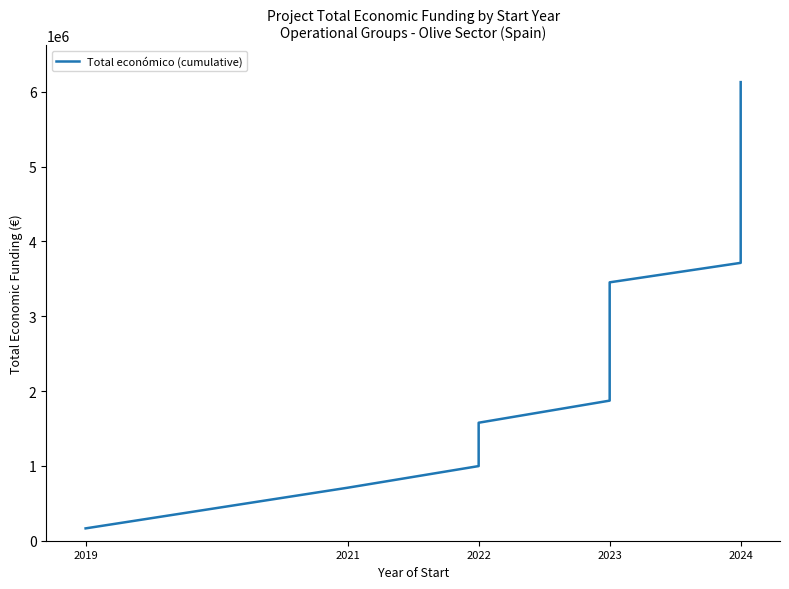

Does the chart display data point markers on the line(s)?

No